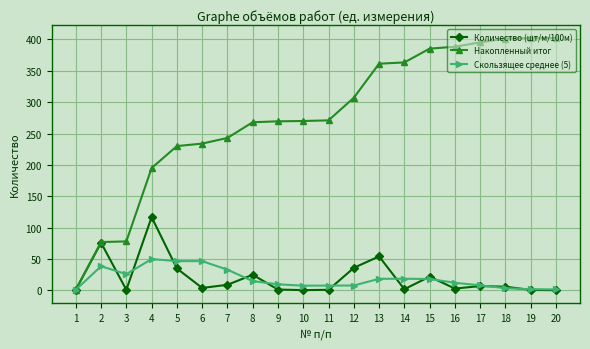

Count the number of data series in this chart.

3